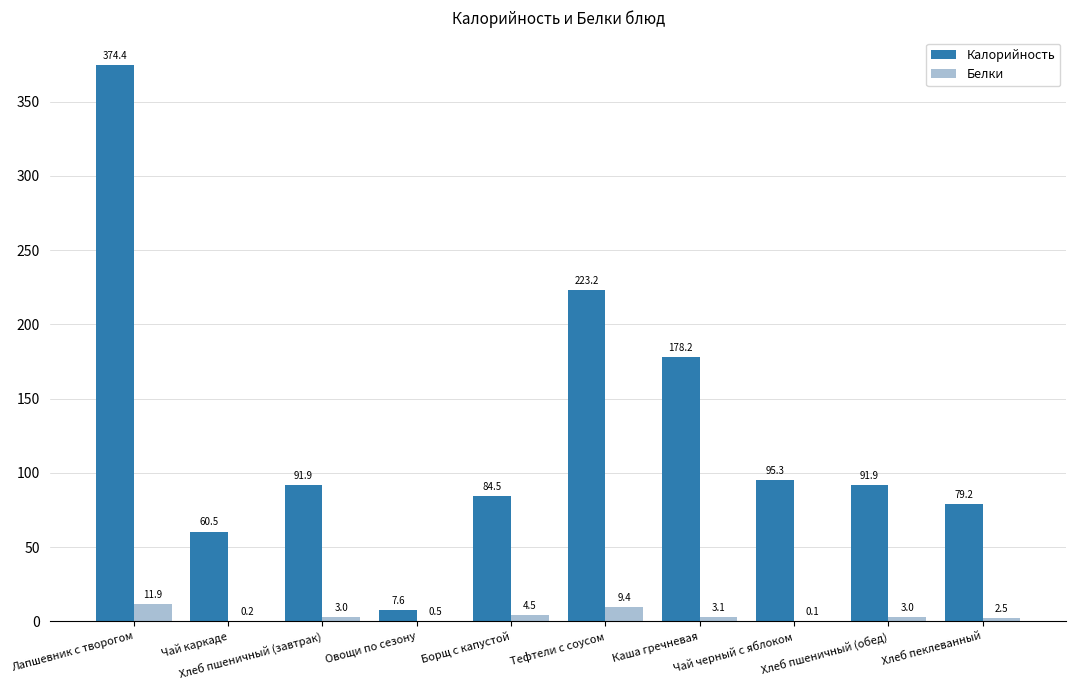

Where does the Белки series first go above 3?

Лапшевник с творогом